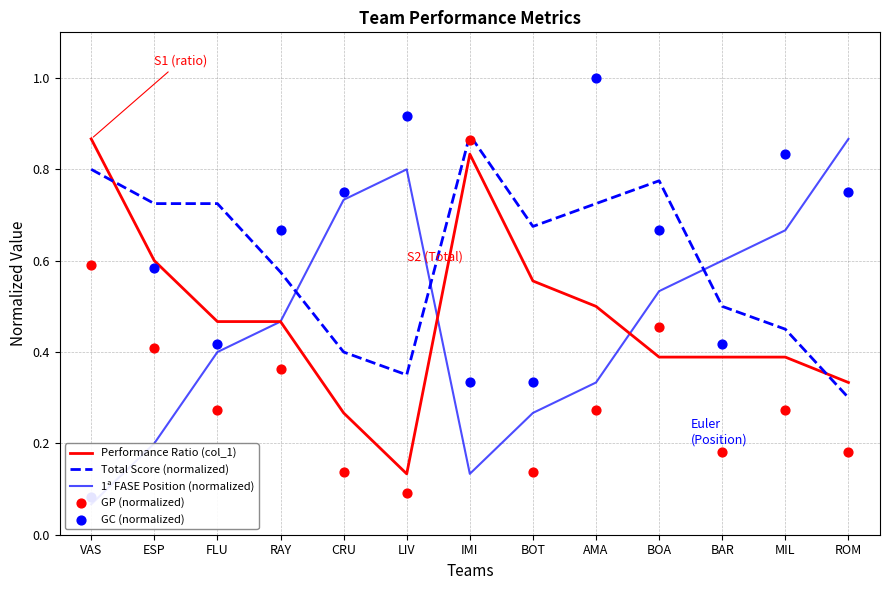

Which series reaches the minimum Y coordinate?

1ª FASE Position (normalized)